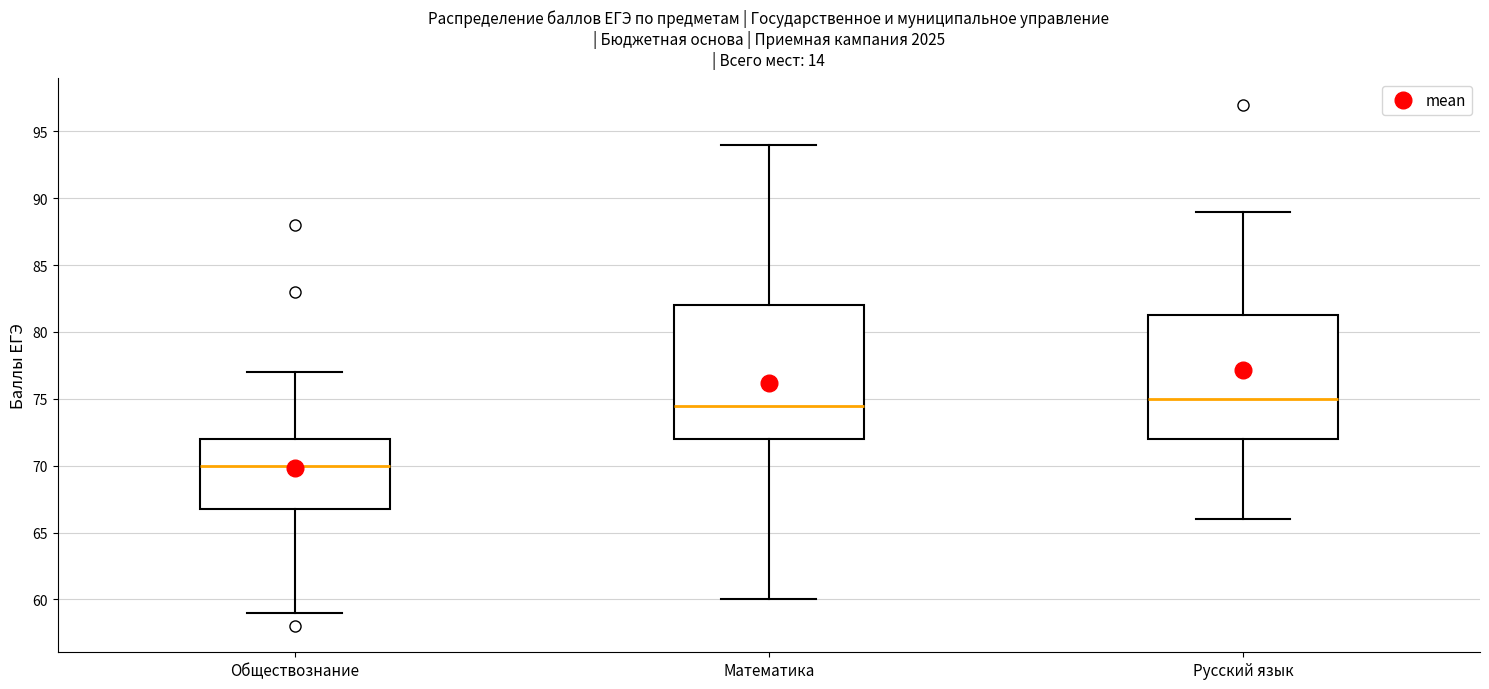

Which box's median line is the lowest?

Обществознание